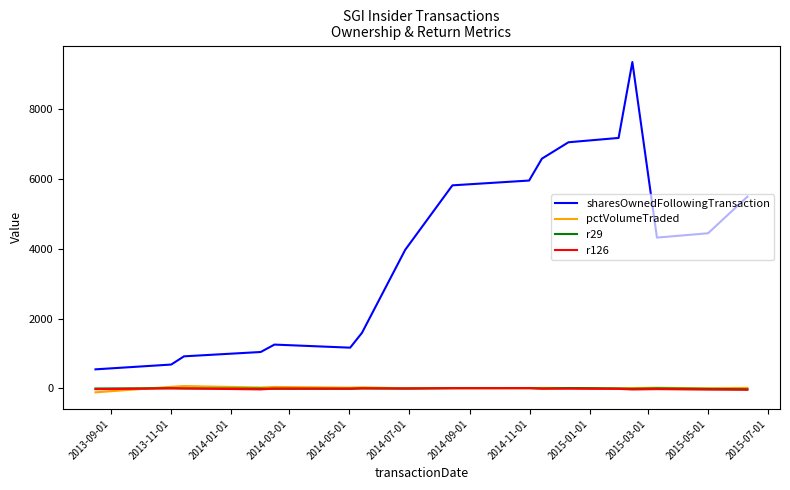

What is the greatest value displayed?

9338